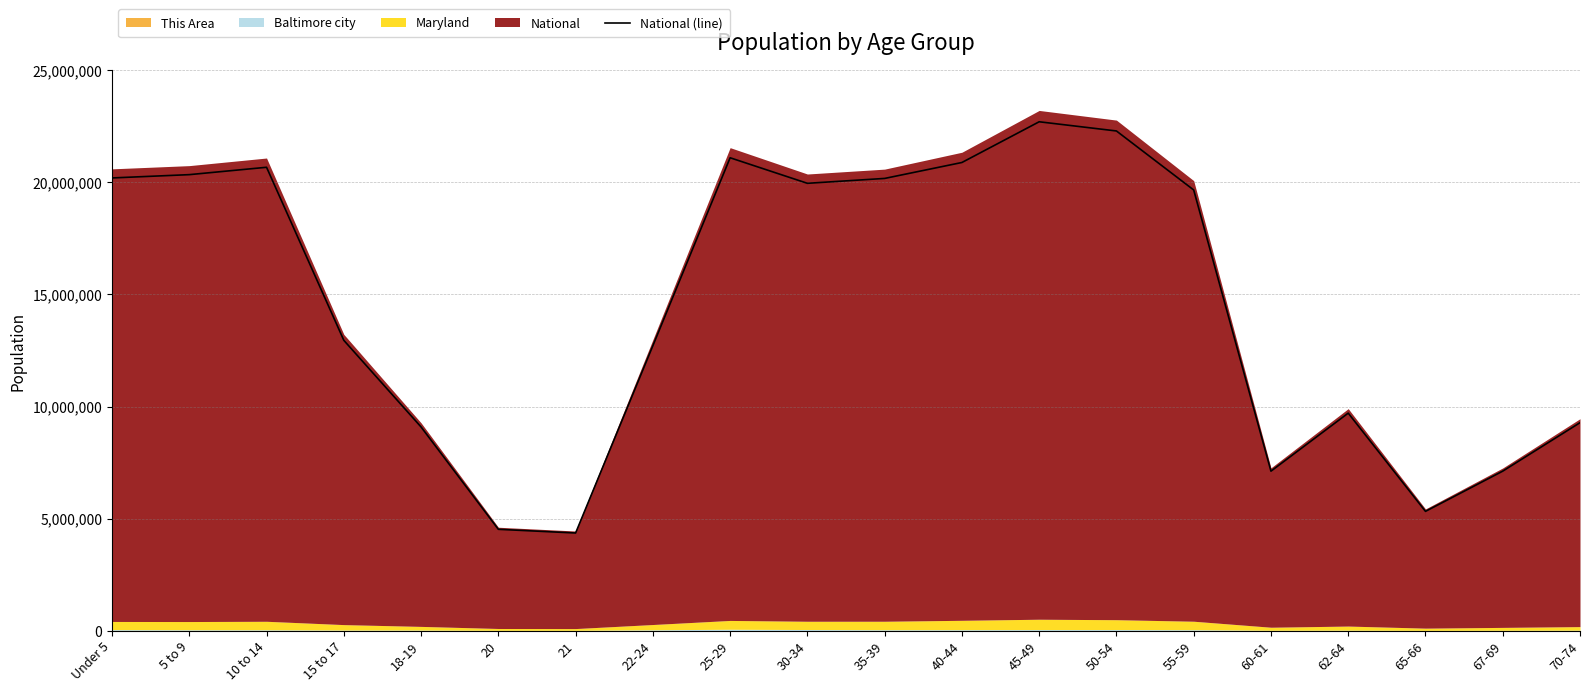

Reading left to right, transcribe all the data shown in this chart.

20201362	20348657	20677194	12954254	9086089	4519129	4354294	12712576	21101849	19962099	20179642	20890964	22708591	22298125	19664805	7113727	9704197	5319902	7115361	9278166